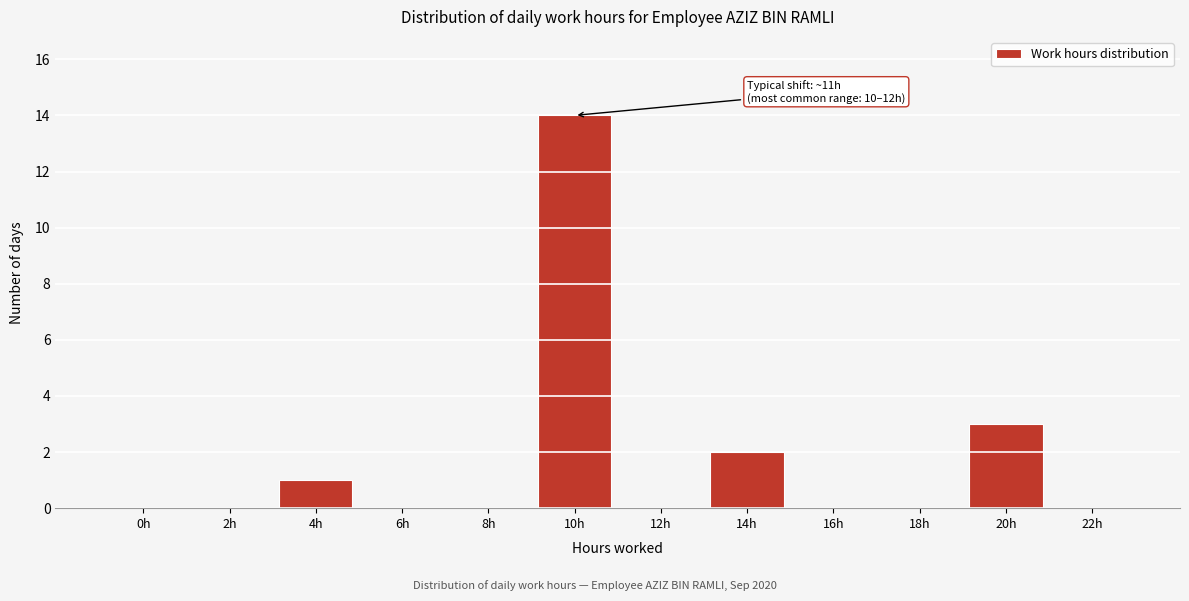

Reading left to right, transcribe all the data shown in this chart.

0h=0	2h=0	4h=1	6h=0	8h=0	10h=14	12h=0	14h=2	16h=0	18h=0	20h=3	22h=0